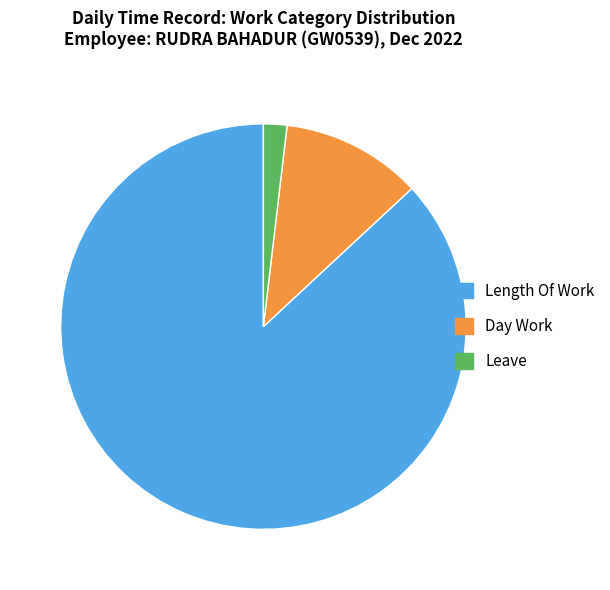

Which slice is the largest?

Length Of Work